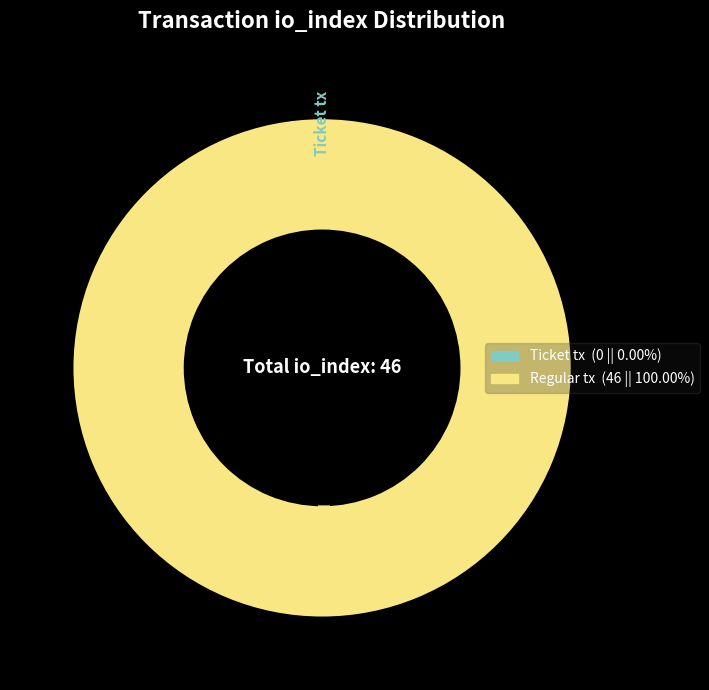

The Ticket tx slice represents 0% of the pie. True or false?

True